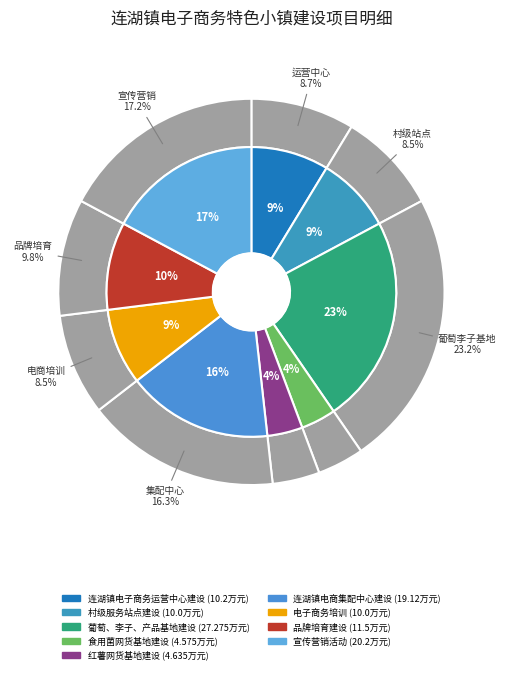

What is the largest slice in the pie chart?

葡萄、李子、产品基地建设